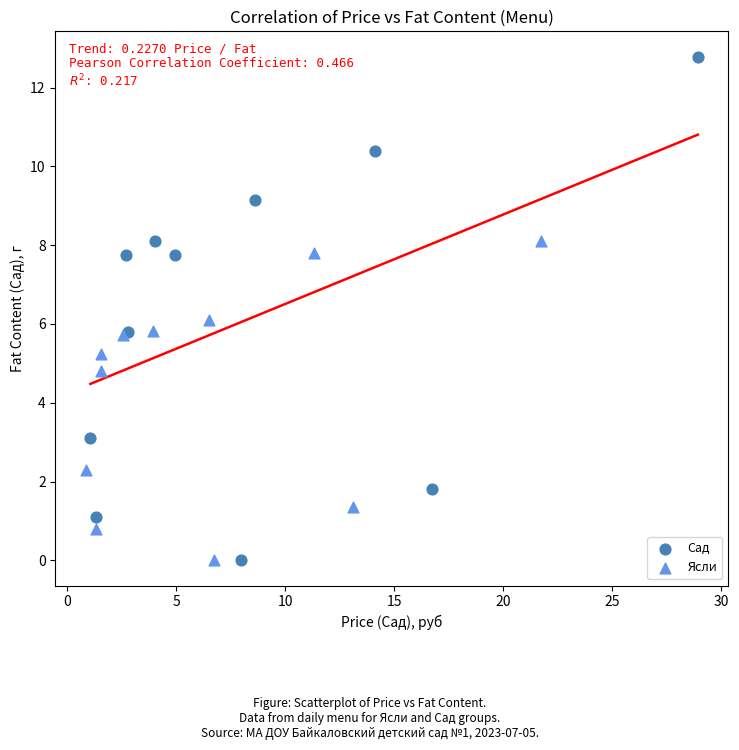

Which series reaches the maximum Y coordinate?

Сад